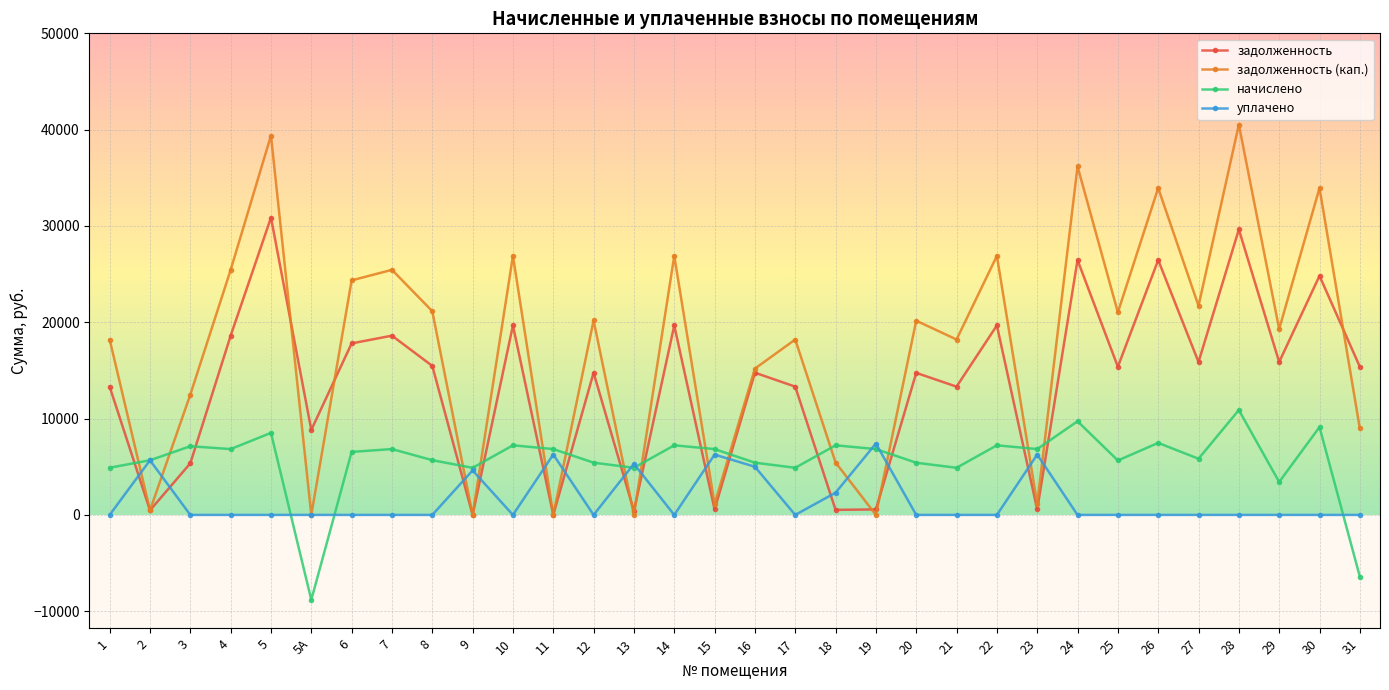

What is the value of the задолженность (кап.) point at the 26th from the left?

21032.6